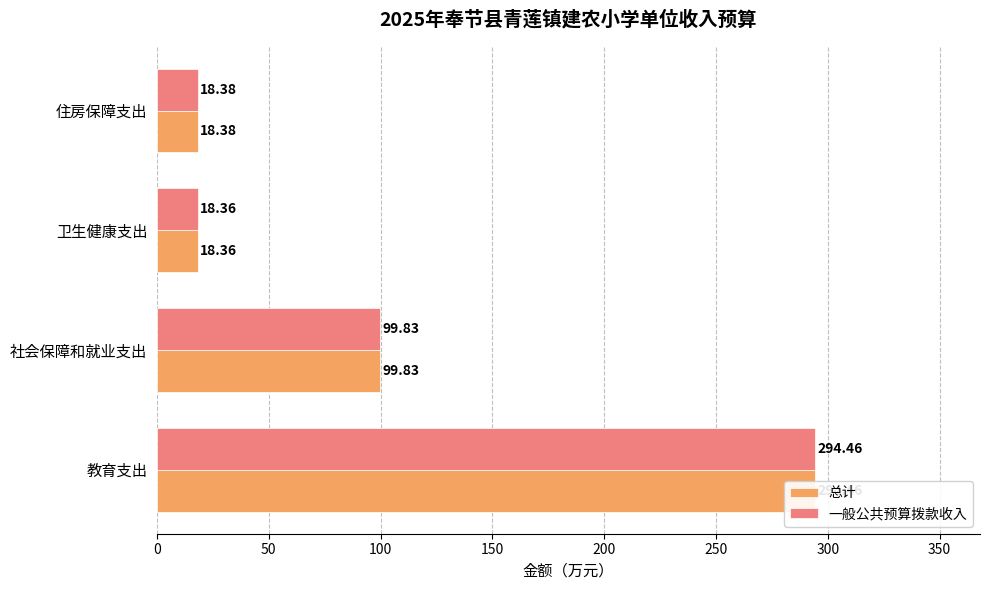

True or false: 总计 has a value of 29.9 at 社会保障和就业支出.

False